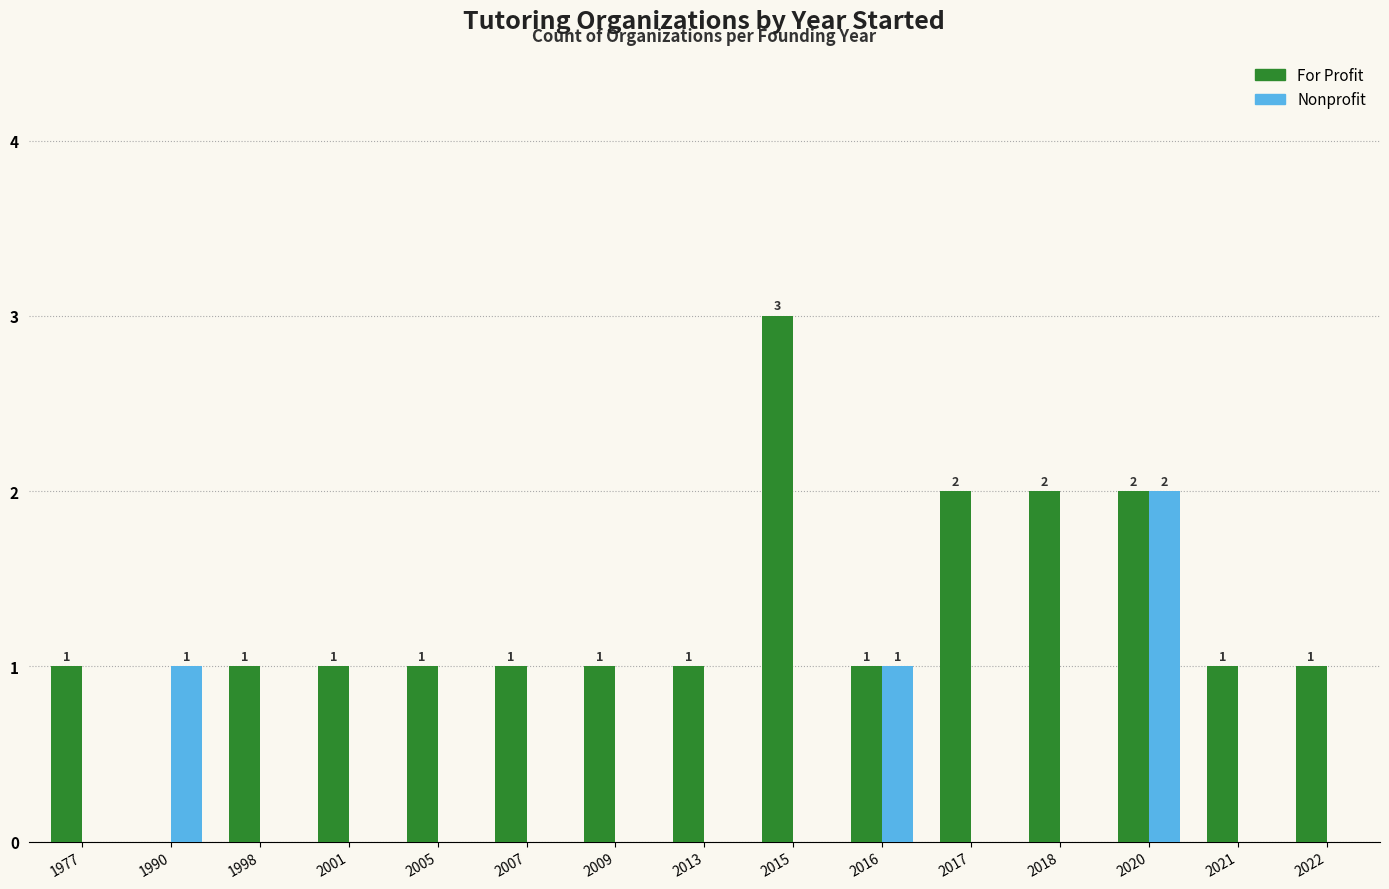

Which series has the largest range (max minus min)?

For Profit